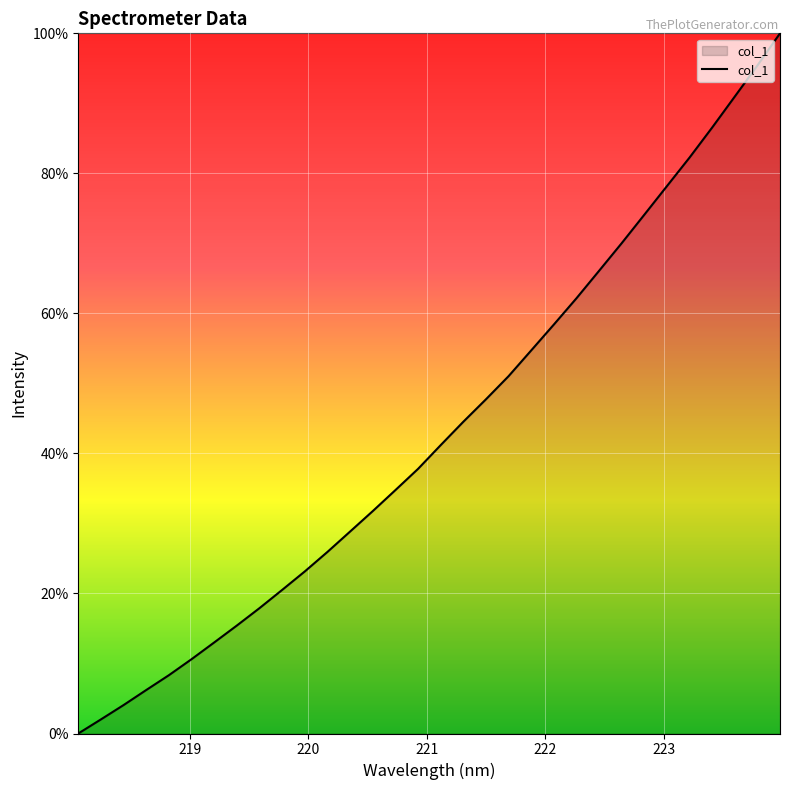

What is the maximum value shown in the chart?

100.0